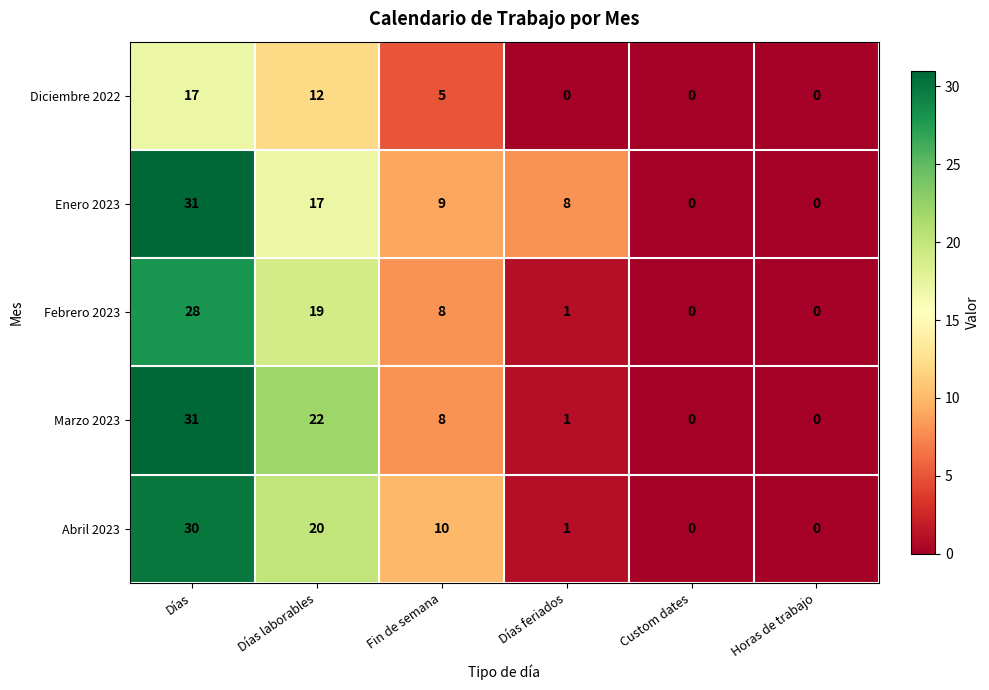

Which series has the largest total across all categories?

Enero 2023